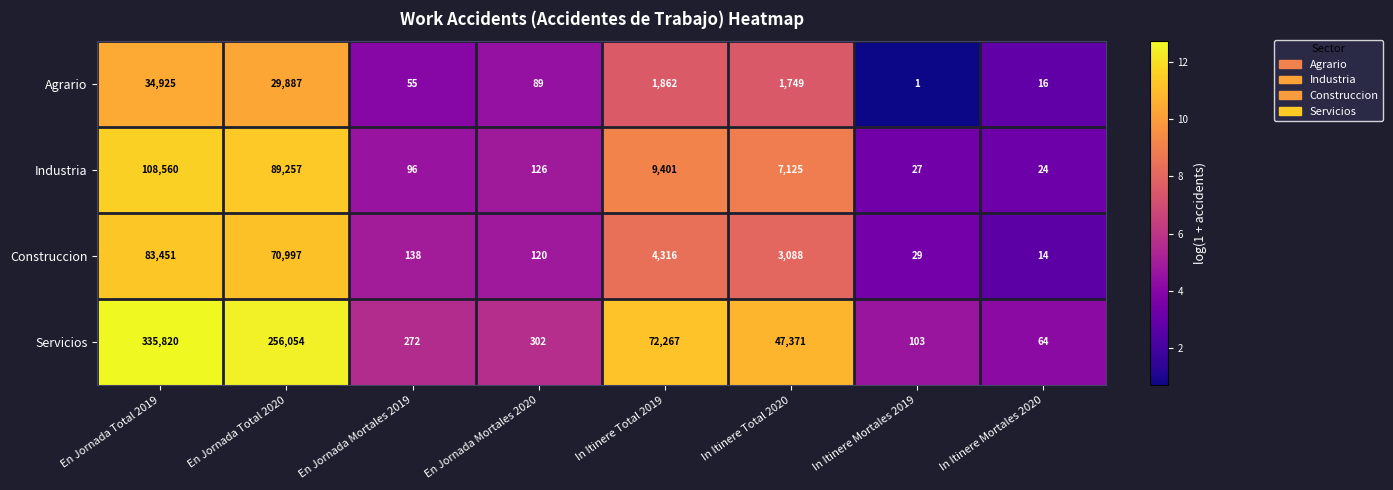

Which category has the highest value across all series?

En Jornada Total 2019